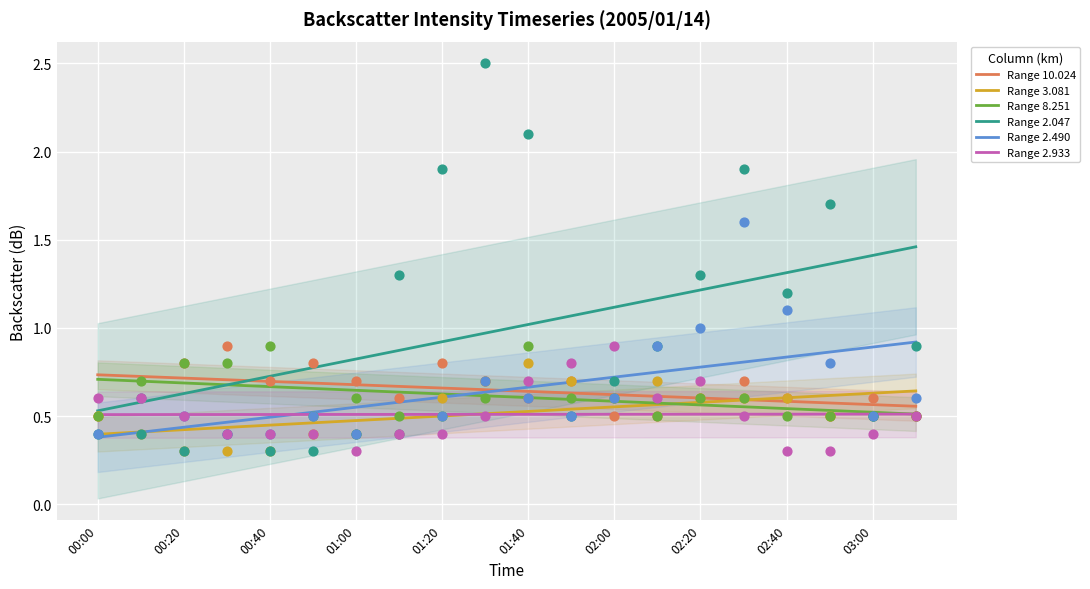

Is the value of 2.933 at 01:50 greater than the value of 8.251 at 01:30?

Yes